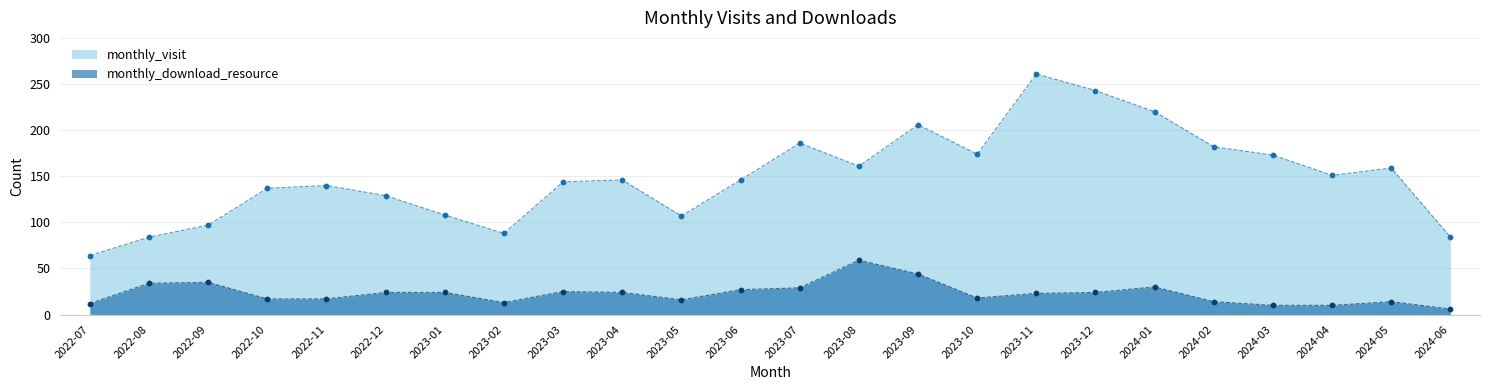

Is the value of monthly_download_resource at 2023-12 greater than the value of monthly_visit at 2022-11?

No